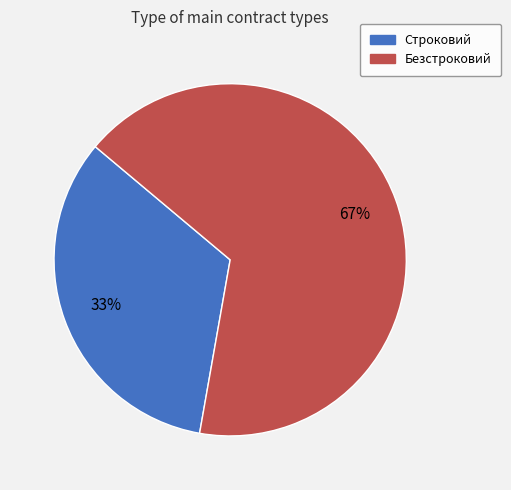

How many slices are in this pie chart?

2